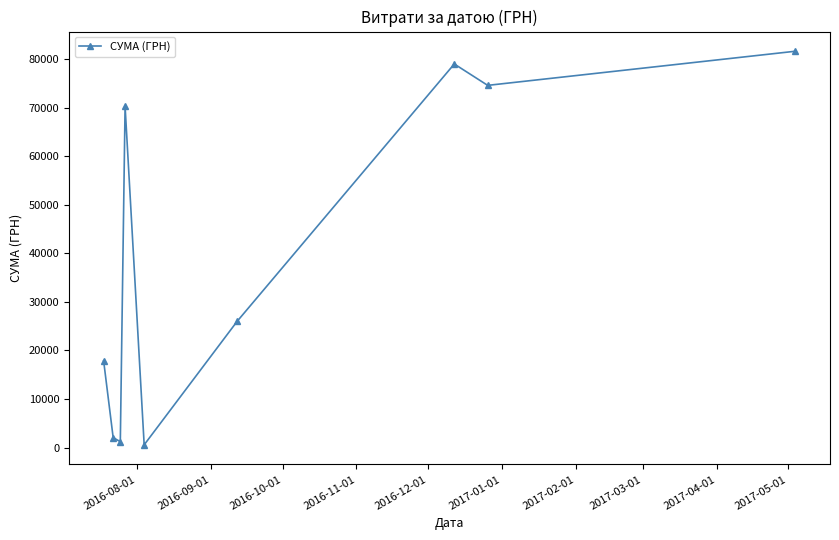

What is the greatest value displayed?

81589.2